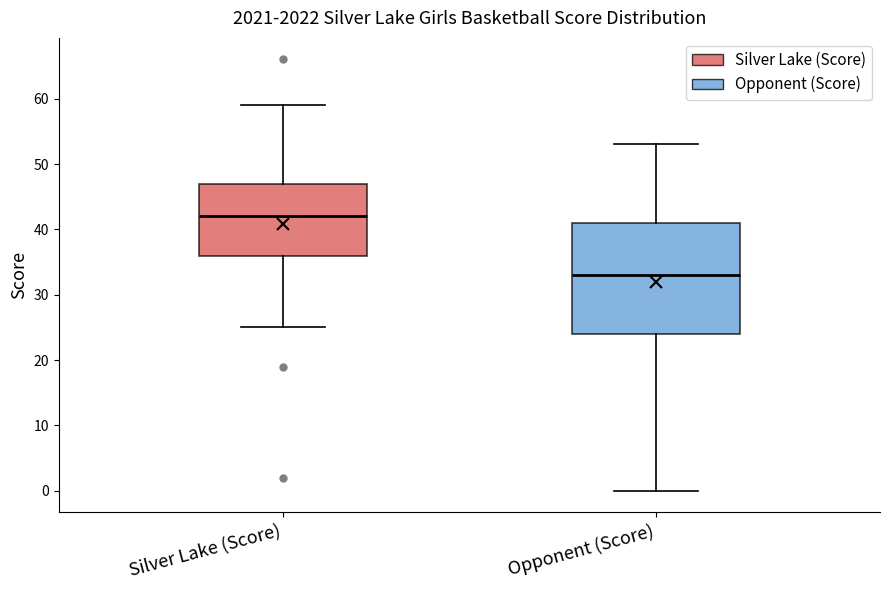

Where does the upper whisker of the box for Opponent (Score) end on the y-axis? The values are not printed on the chart, so give them approximately, as read against the axis.

53